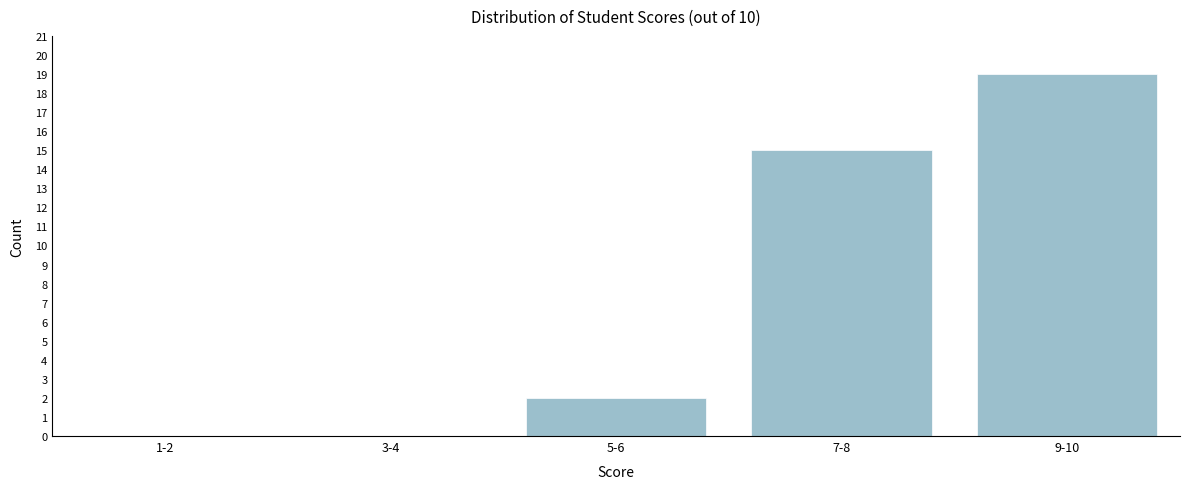

Reading left to right, extract all data points from this chart.

1-2=0	3-4=0	5-6=2	7-8=15	9-10=19